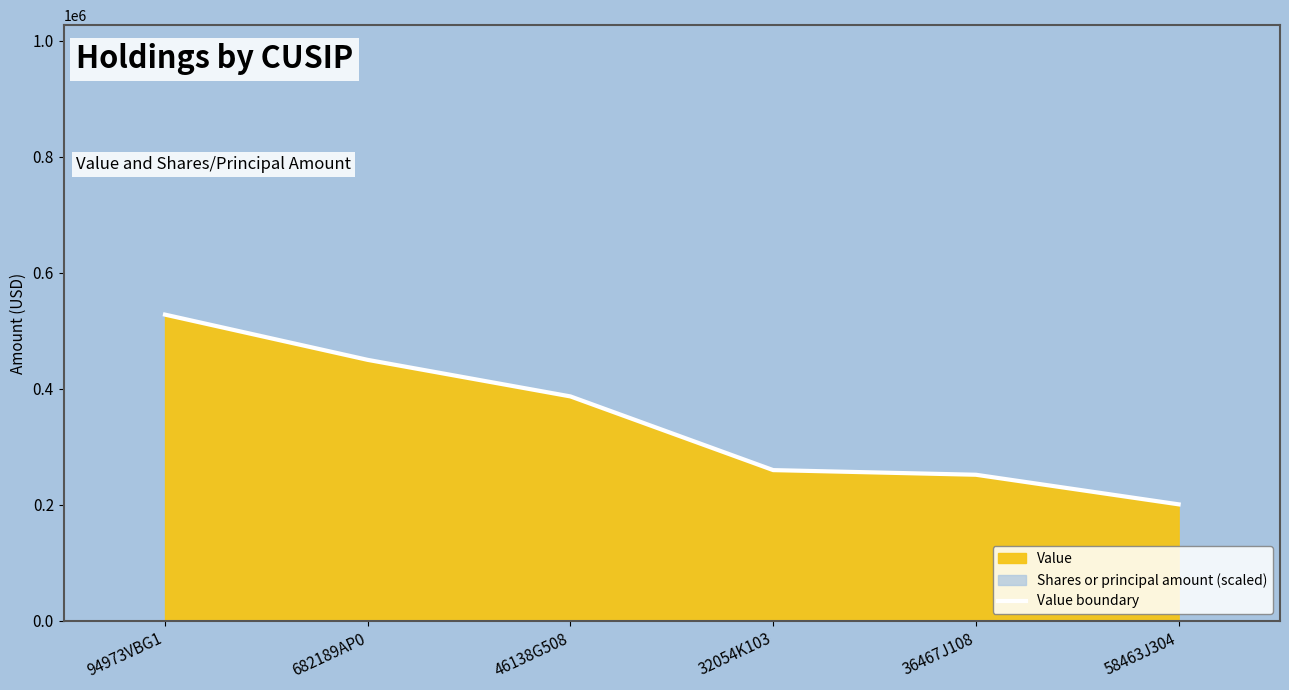

True or false: there are more than 0 points higher than both neighbors.

False